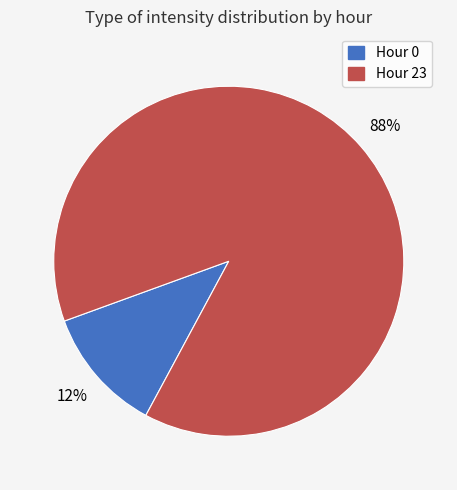

To the nearest percent, what is the average slice percentage?

50%